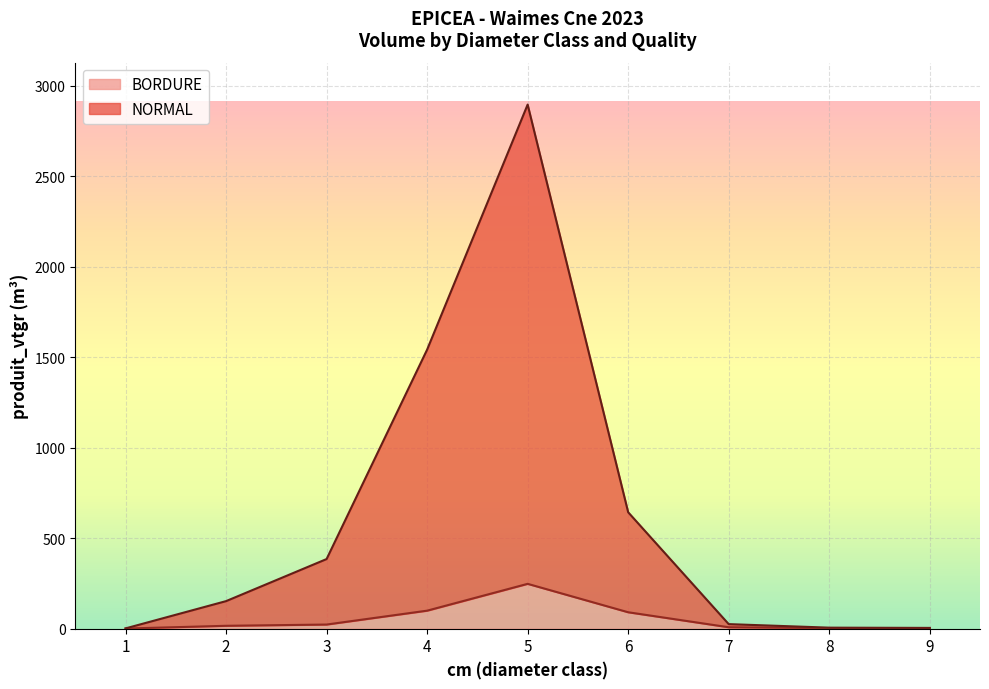

Which series has the largest total across all categories?

NORMAL